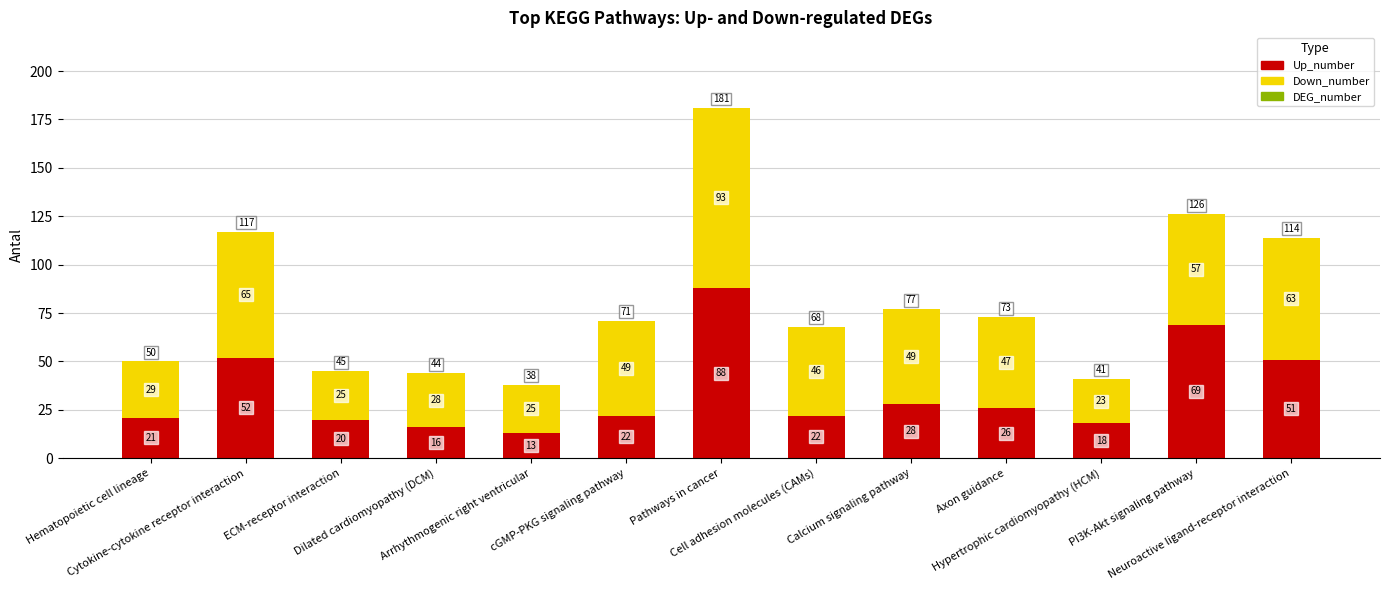

At which category is the sum across all series the highest?

Pathways in cancer